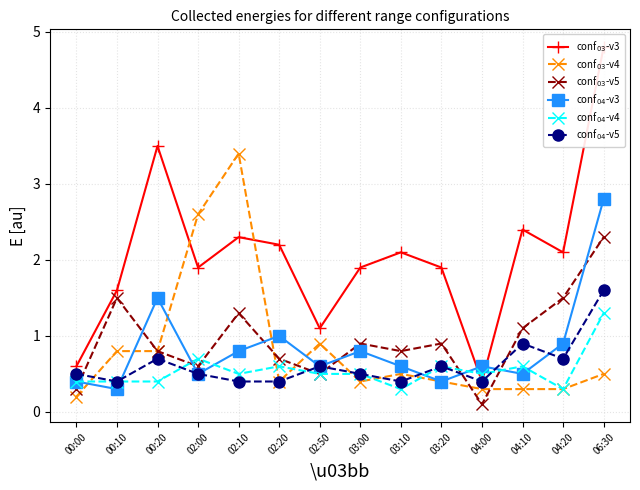

Is this an area chart (filled region under the line)?

No